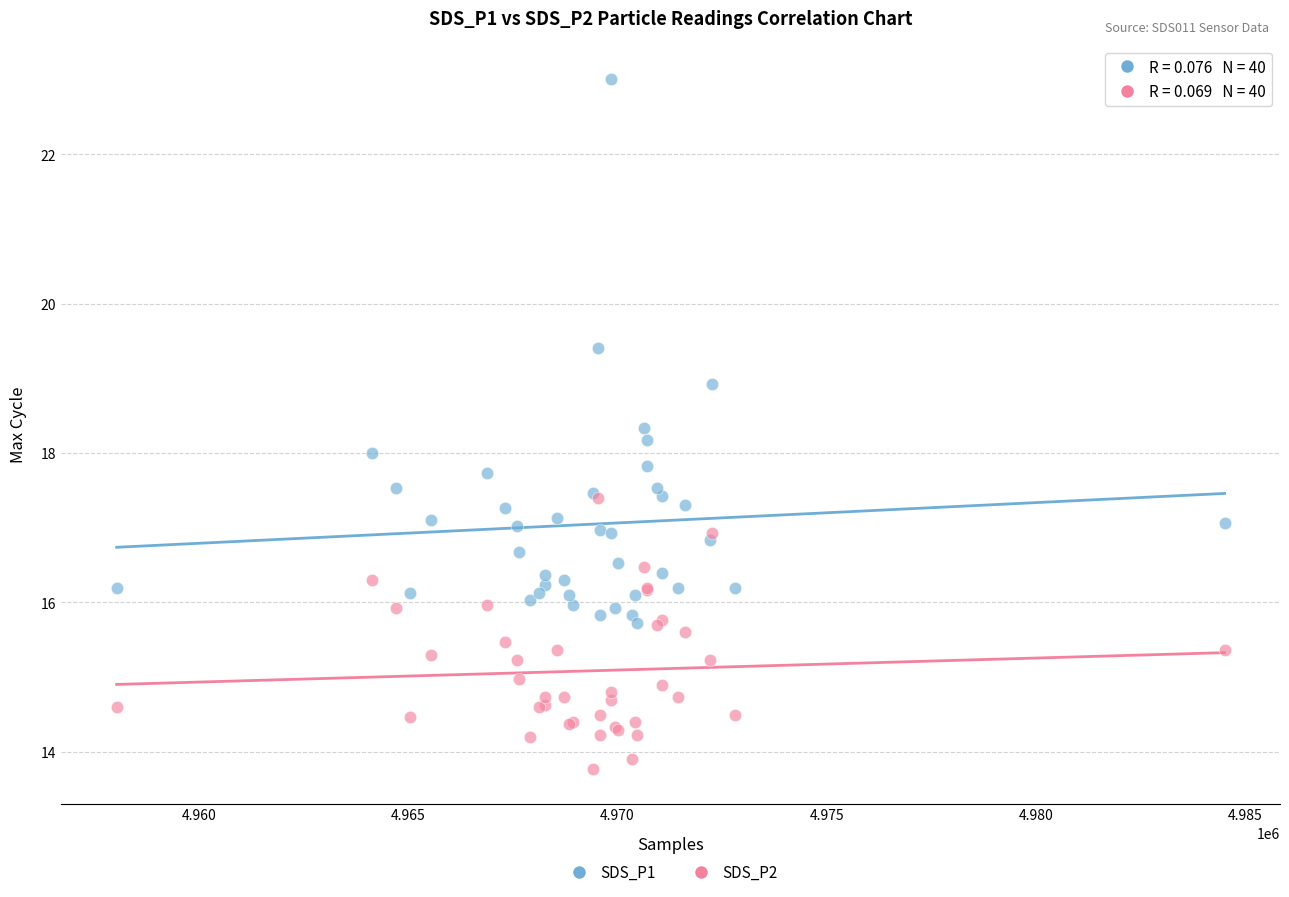

What are all the series names shown in the legend?

SDS_P1, SDS_P2